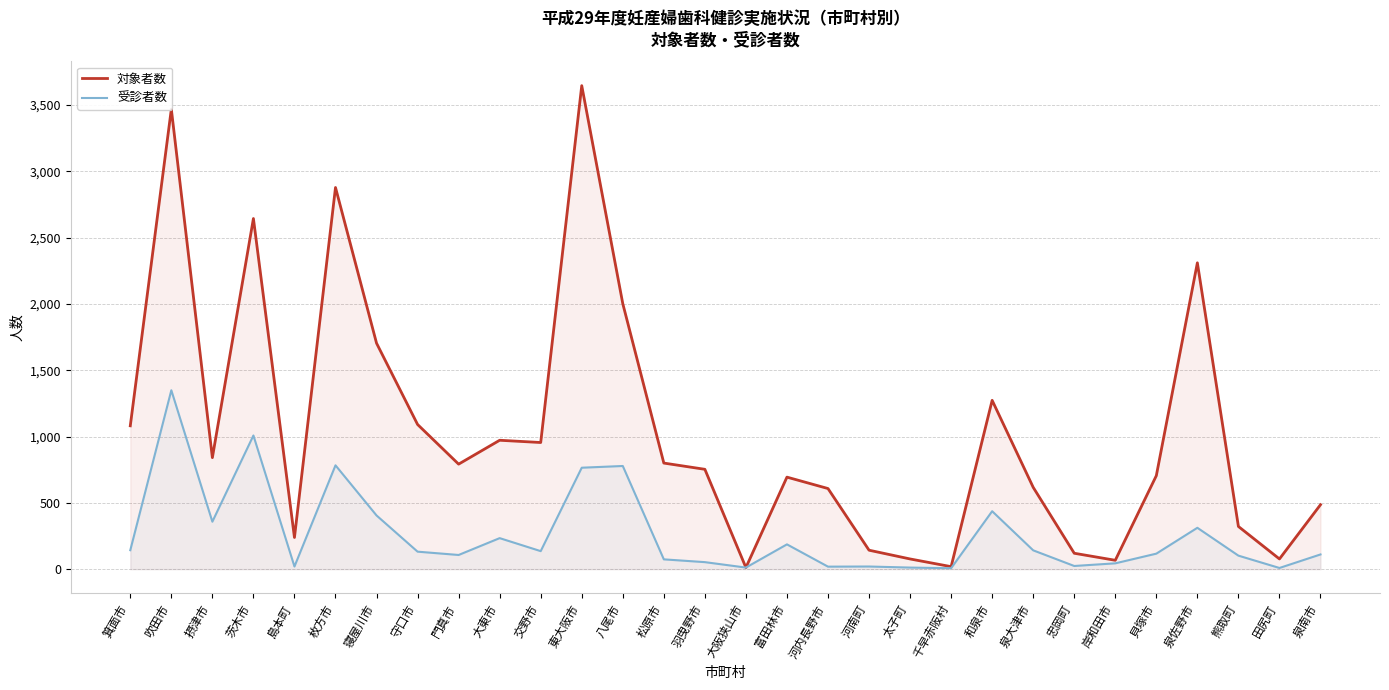

What is the value of the 受診者数 point at the 10th from the left?

234